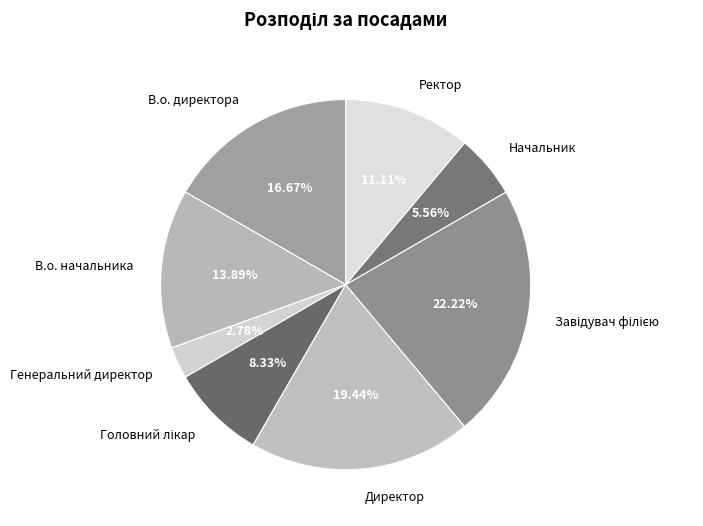

Which slice is the smallest?

Генеральний директор